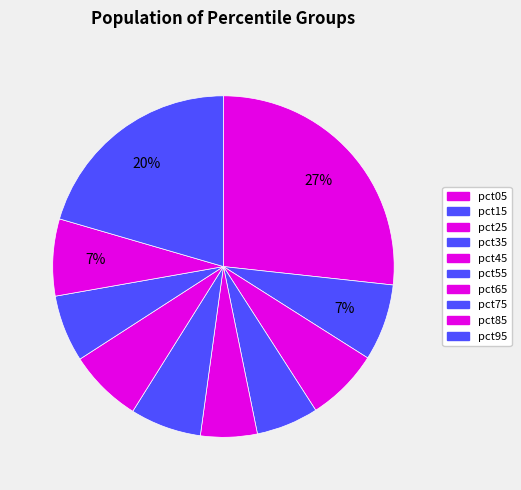

Count the number of slices in the pie.

10